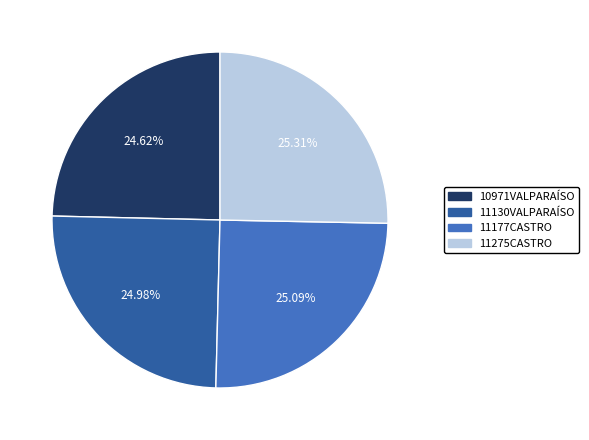

Is 11275CASTRO the majority of the pie?

No